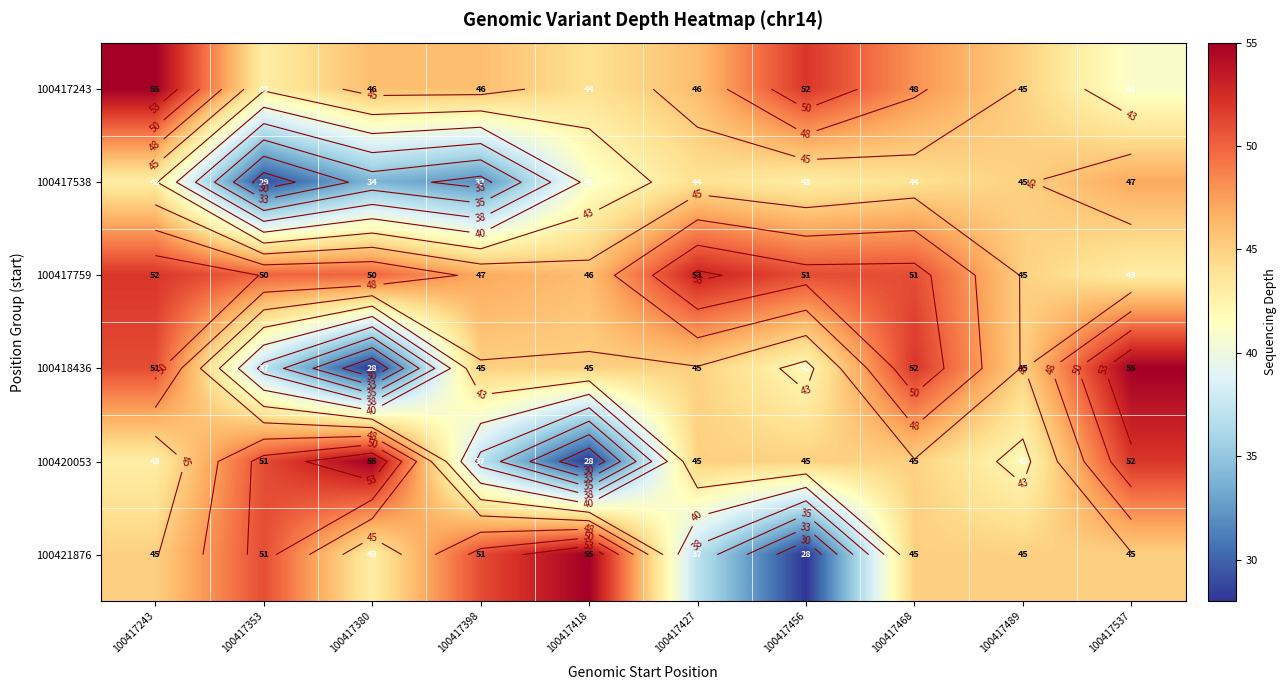

Which category has the lowest value in the 100417538 series?

100417353